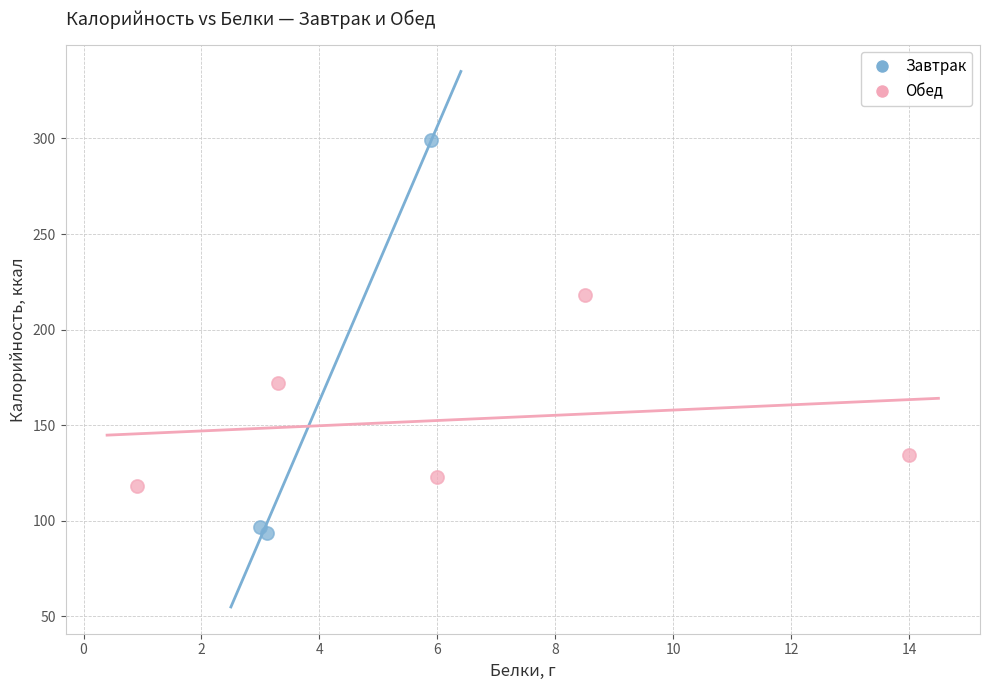

Which series has the largest Y range (max minus min)?

Завтрак